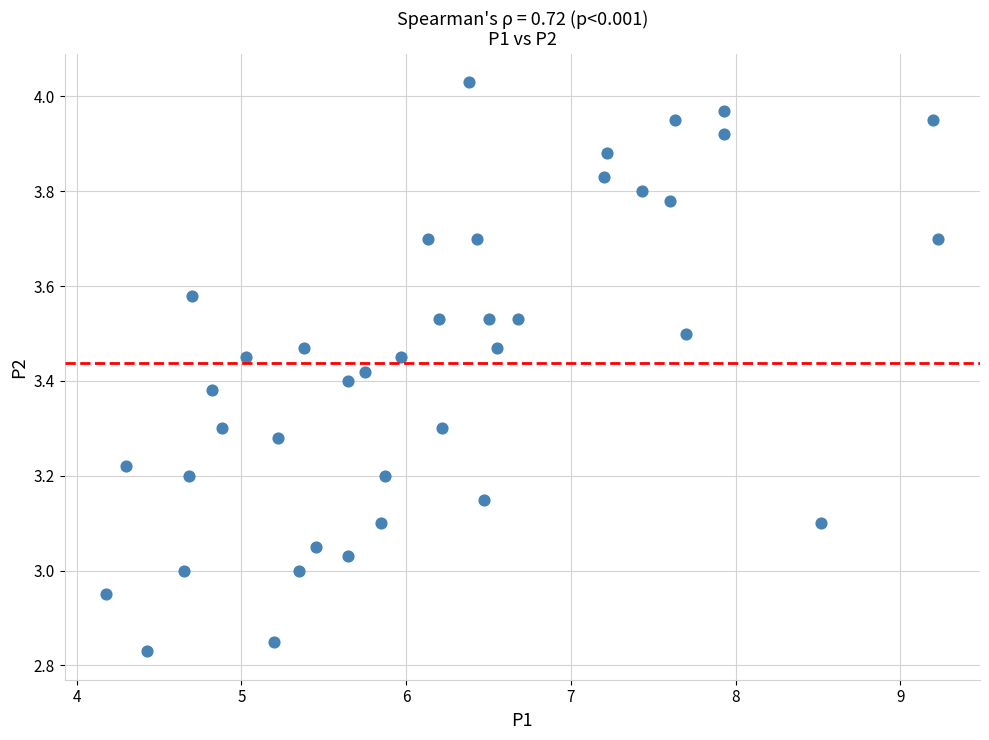

What is the range of X values (max minus min)?

5.1